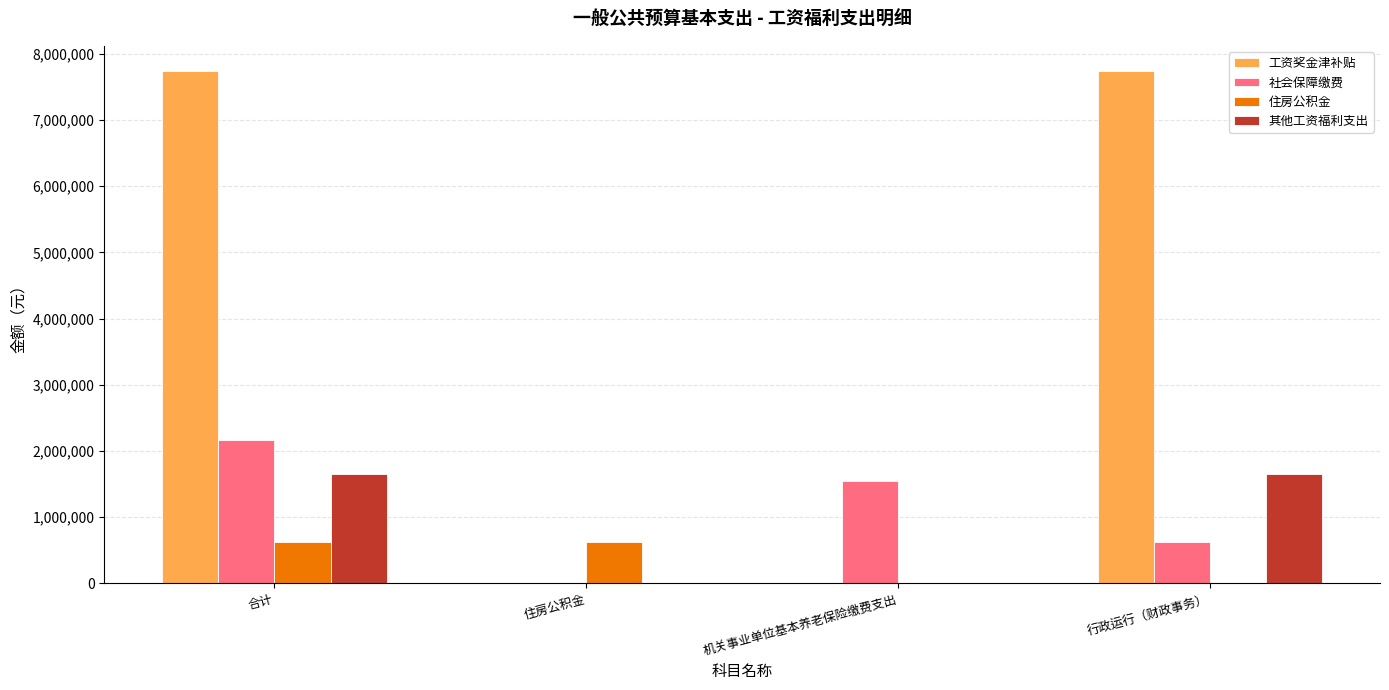

True or false: 住房公积金 has a value of 405224.5 at 行政运行（财政事务）.

False